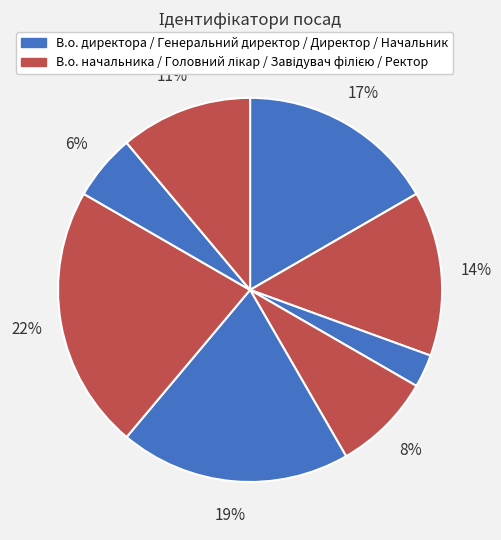

How many segments does this pie chart have?

8